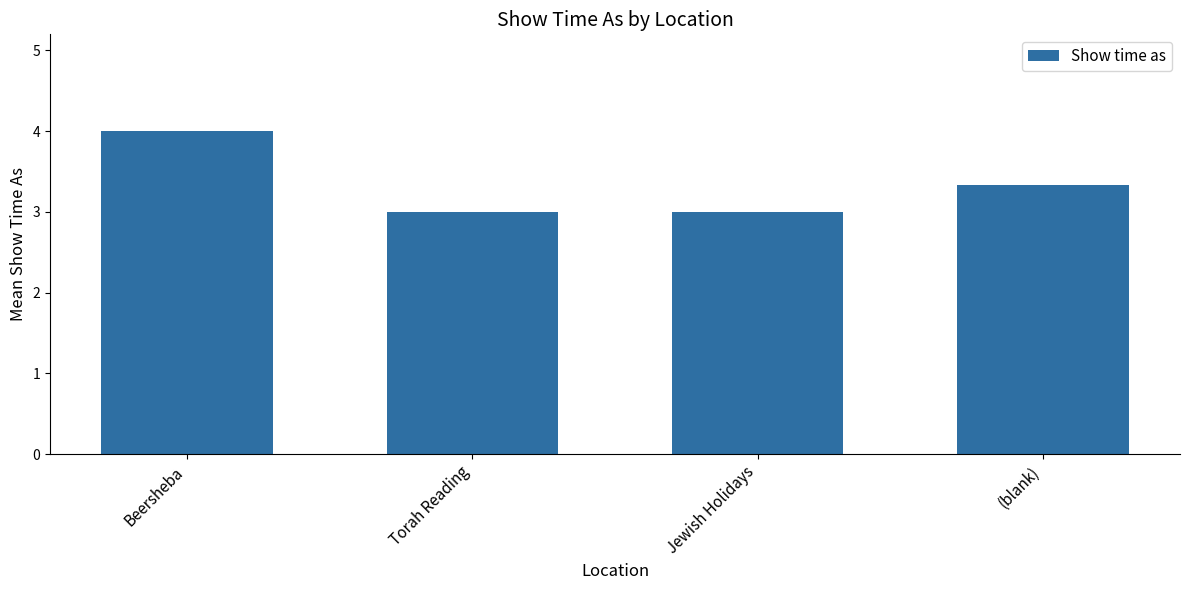

Are the bars horizontal?

No